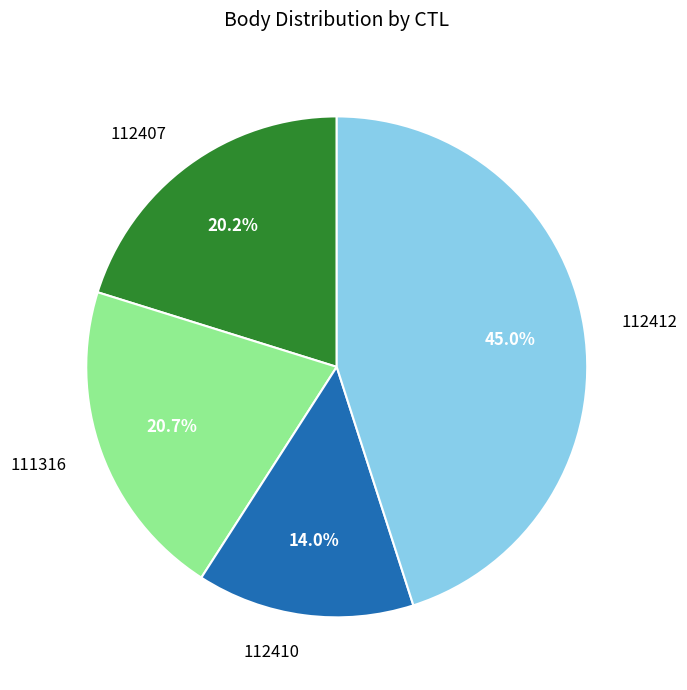

To the nearest percent, what is the difference between the 112412 and 112410 slice percentages?

31%